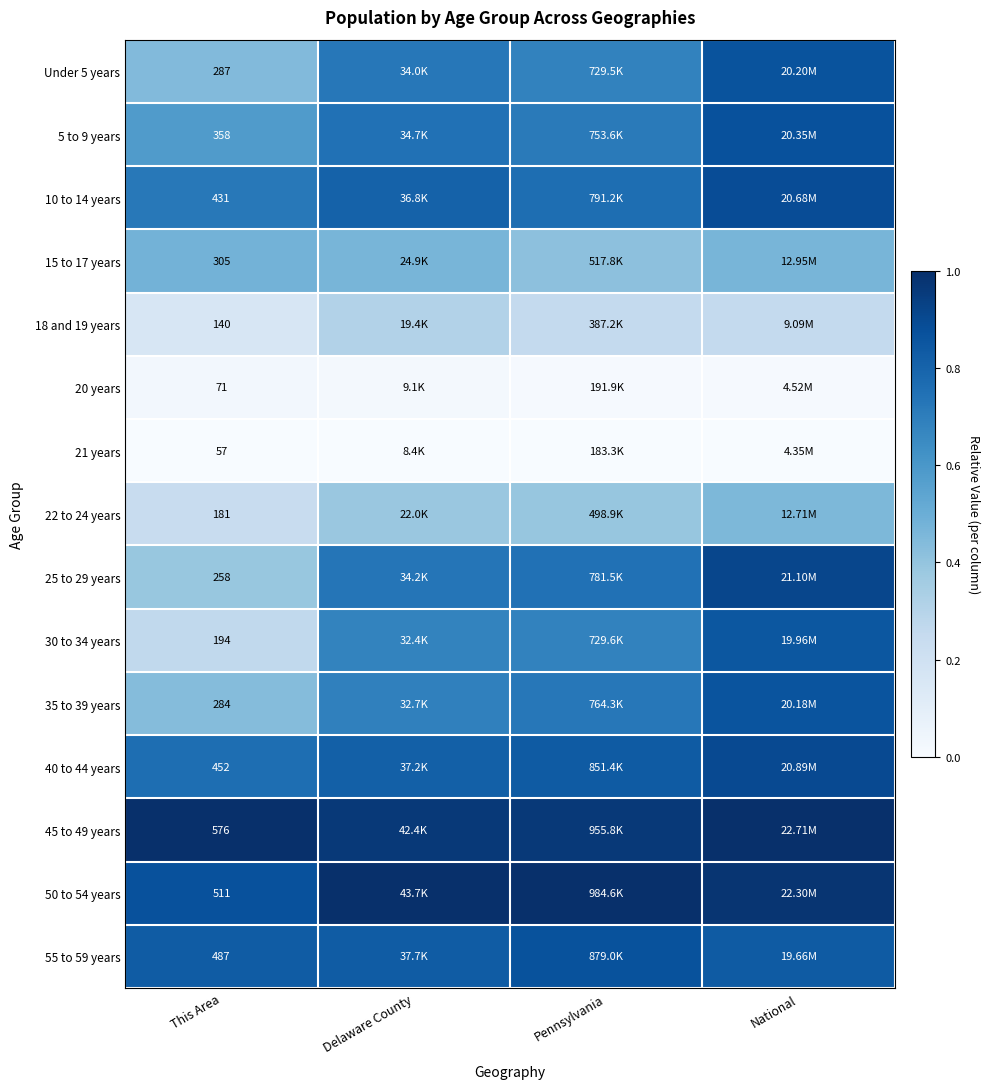

At how many categories does at least one series exceed 0?

4